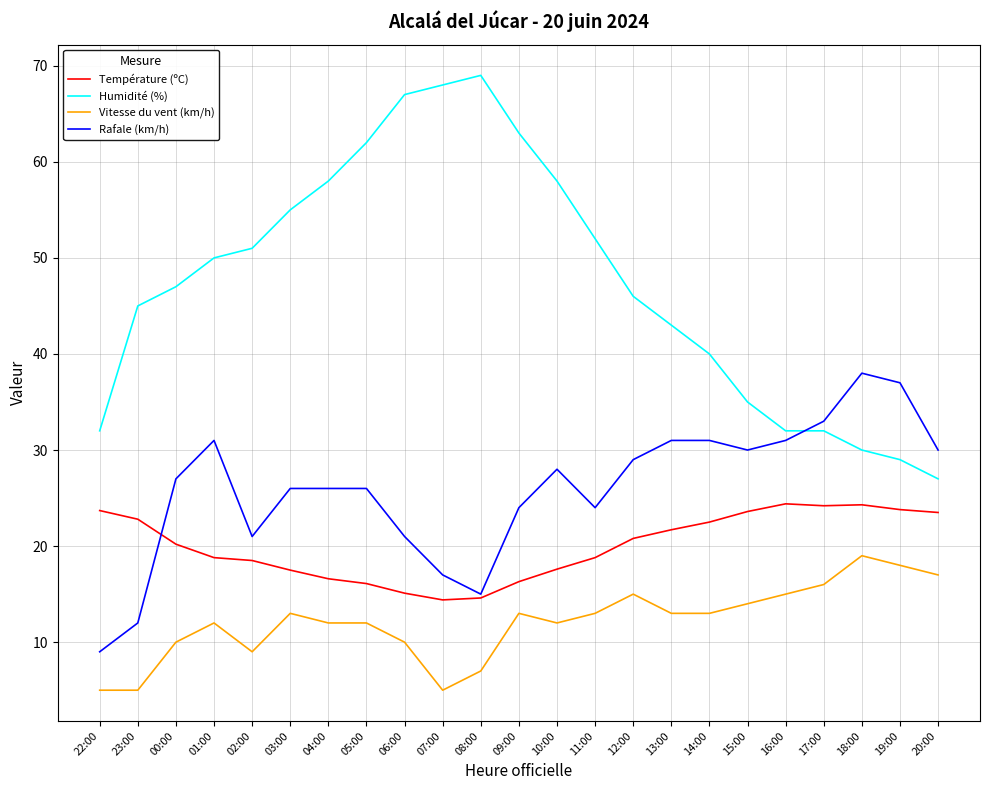

Rank the series by their maximum value, from lowest to highest.

Vitesse du vent (km/h), Température (ºC), Rafale (km/h), Humidité (%)